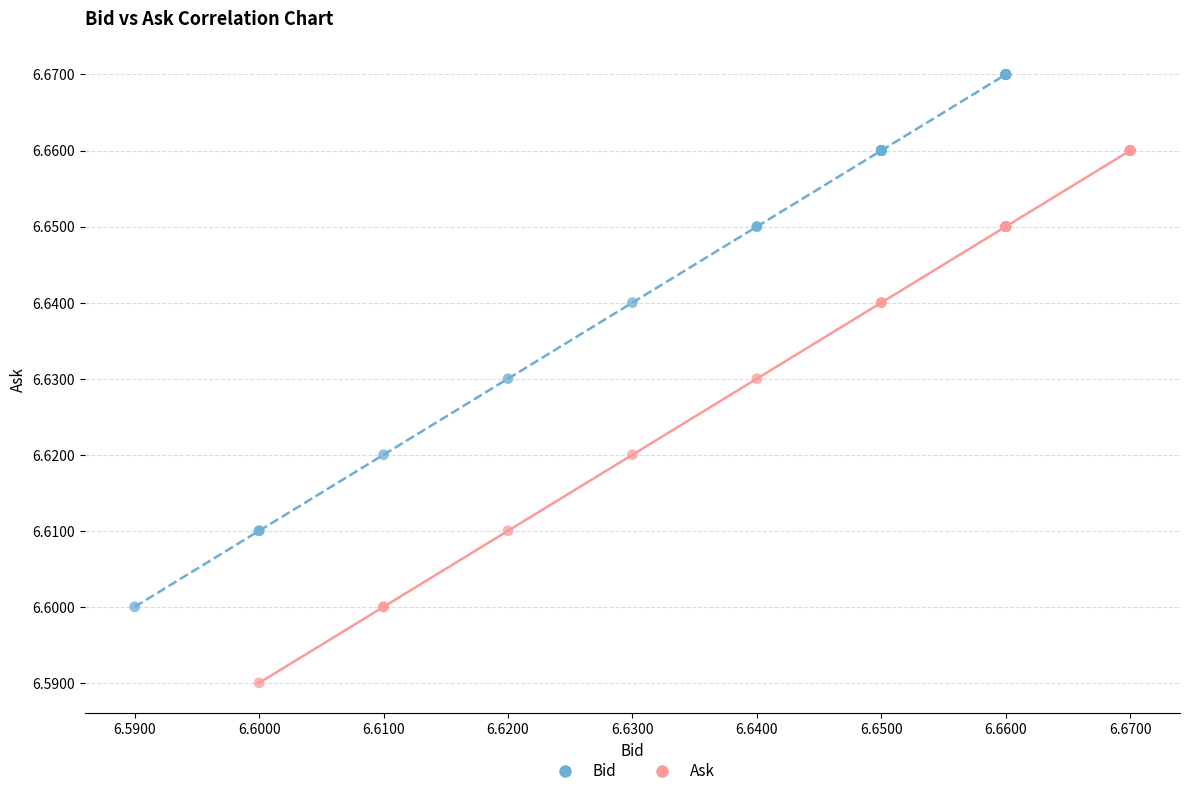

Which series reaches the minimum Y coordinate?

Ask